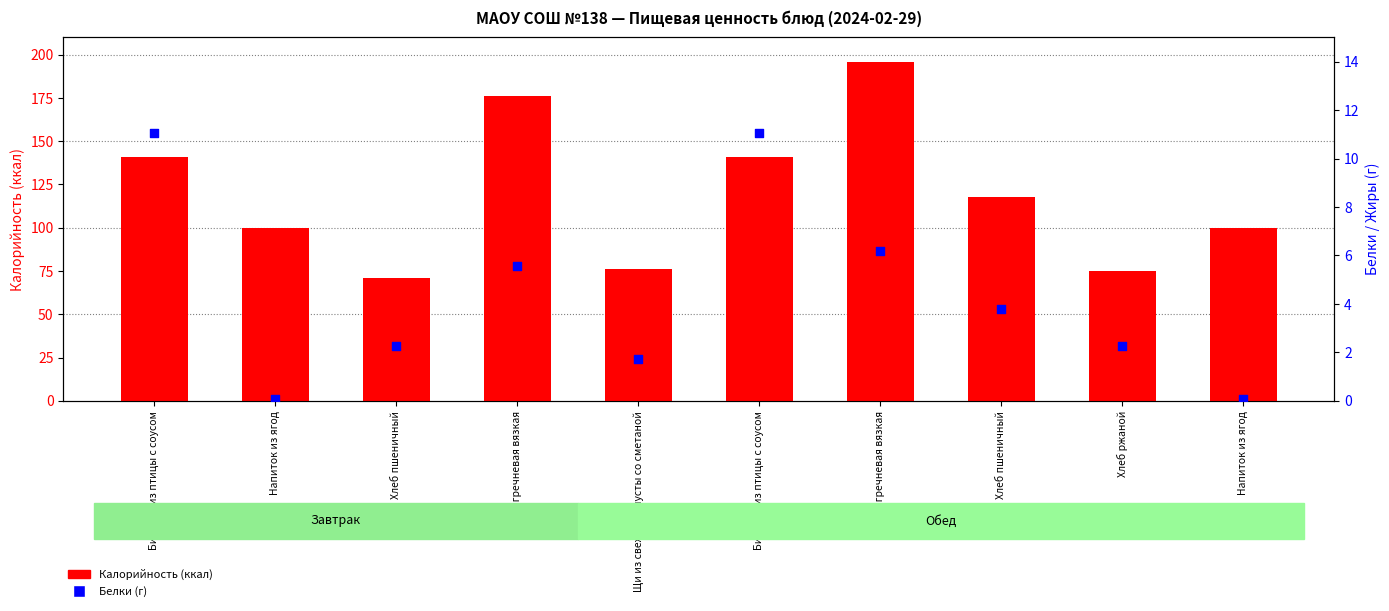

What are all the series names shown in the legend?

Калорийность, Белки (г)